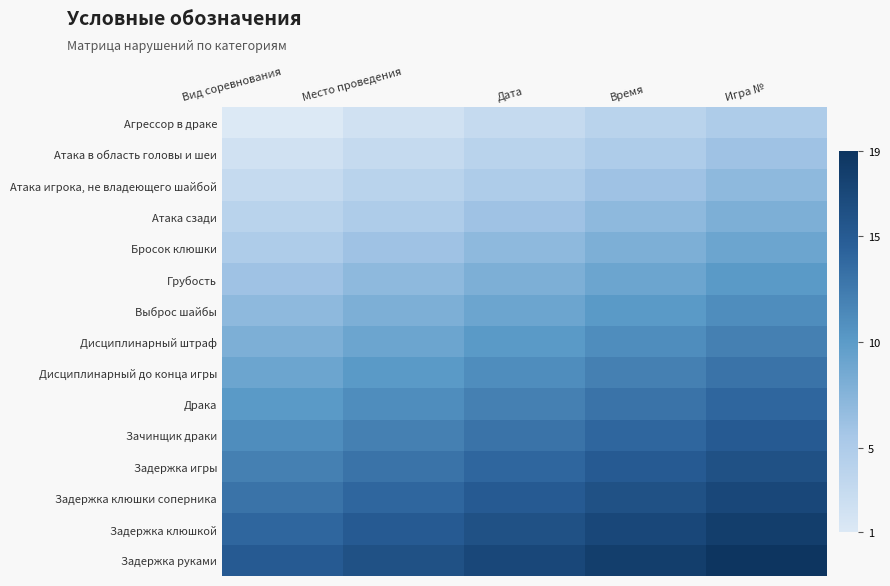

Reading left to right, transcribe all the data shown in this chart.

Агрессор в драке: Вид соревнования=1	Место проведения=2	Дата=3	Время=4	Игра №=5
Атака в область головы и шеи: Вид соревнования=2	Место проведения=3	Дата=4	Время=5	Игра №=6
Атака игрока, не владеющего шайбой: Вид соревнования=3	Место проведения=4	Дата=5	Время=6	Игра №=7
Атака сзади: Вид соревнования=4	Место проведения=5	Дата=6	Время=7	Игра №=8
Бросок клюшки: Вид соревнования=5	Место проведения=6	Дата=7	Время=8	Игра №=9
Грубость: Вид соревнования=6	Место проведения=7	Дата=8	Время=9	Игра №=10
Выброс шайбы: Вид соревнования=7	Место проведения=8	Дата=9	Время=10	Игра №=11
Дисциплинарный штраф: Вид соревнования=8	Место проведения=9	Дата=10	Время=11	Игра №=12
Дисциплинарный до конца игры: Вид соревнования=9	Место проведения=10	Дата=11	Время=12	Игра №=13
Драка: Вид соревнования=10	Место проведения=11	Дата=12	Время=13	Игра №=14
Зачинщик драки: Вид соревнования=11	Место проведения=12	Дата=13	Время=14	Игра №=15
Задержка игры: Вид соревнования=12	Место проведения=13	Дата=14	Время=15	Игра №=16
Задержка клюшки соперника: Вид соревнования=13	Место проведения=14	Дата=15	Время=16	Игра №=17
Задержка клюшкой: Вид соревнования=14	Место проведения=15	Дата=16	Время=17	Игра №=18
Задержка руками: Вид соревнования=15	Место проведения=16	Дата=17	Время=18	Игра №=19